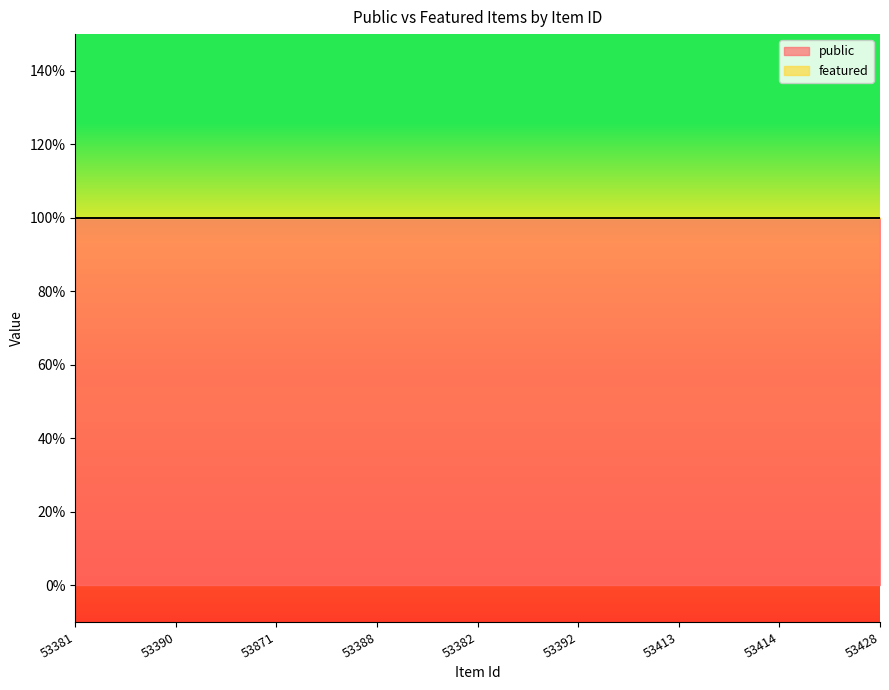

What is the average value of the public series?

1